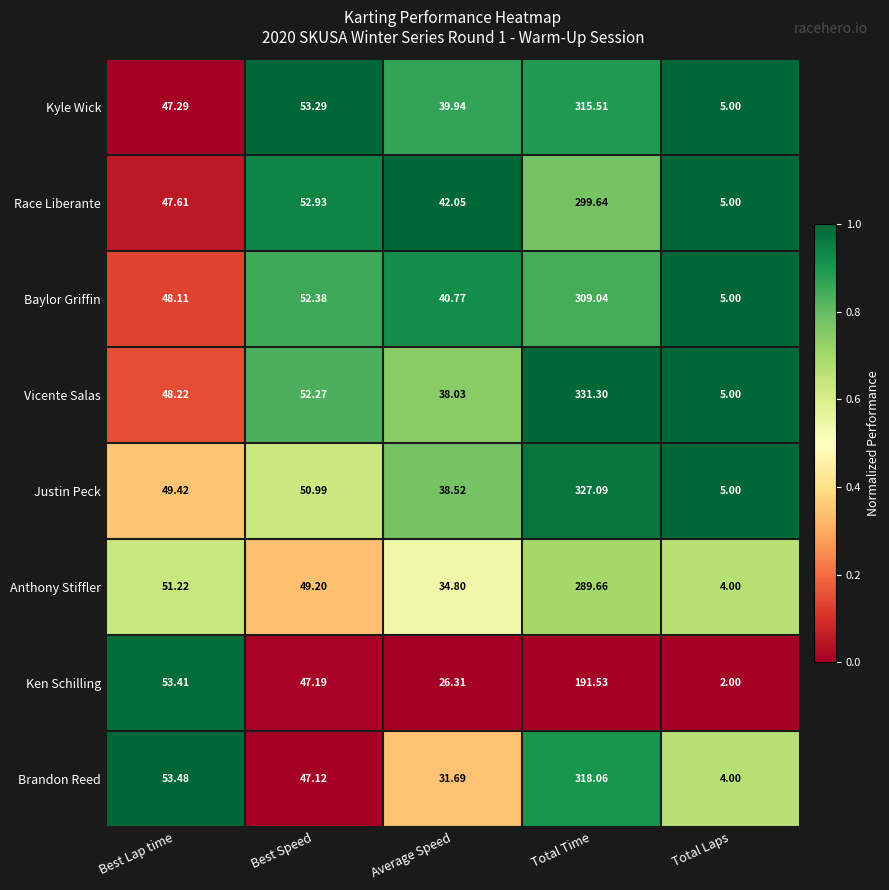

Between Best Speed and Total Time, which series saw the biggest shift?

Vicente Salas